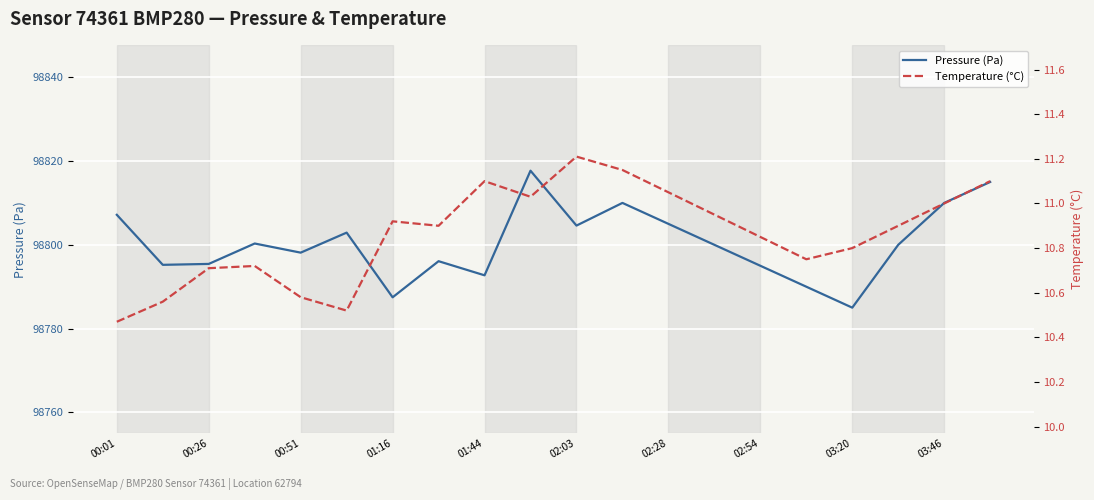

Which series has the largest total across all categories?

Pressure (Pa)